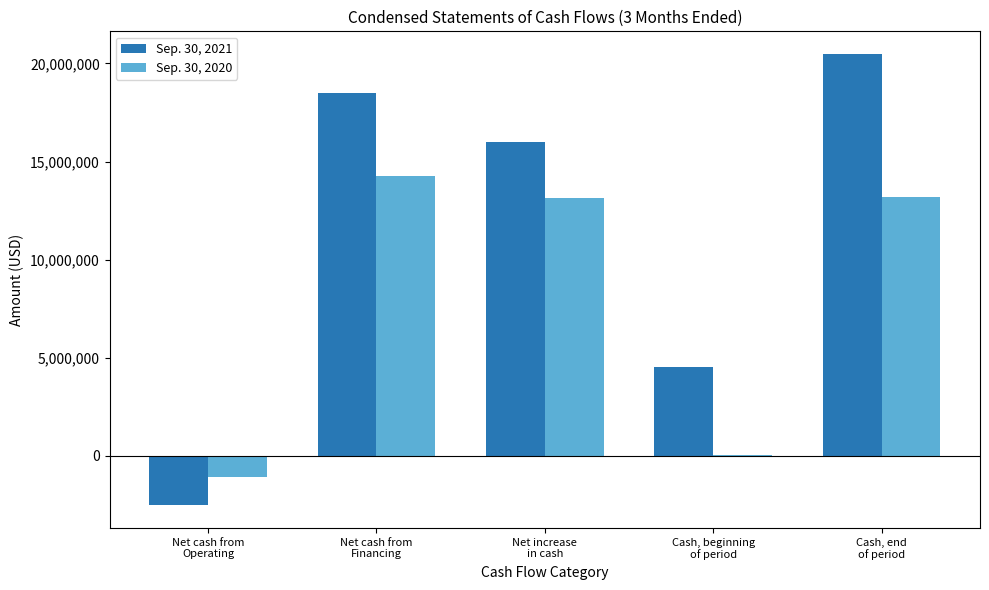

What is the greatest value displayed?

20488025